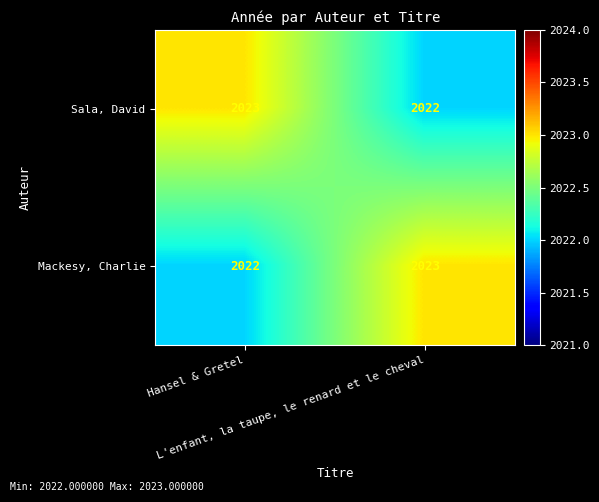

What is the minimum value shown in the chart?

2022